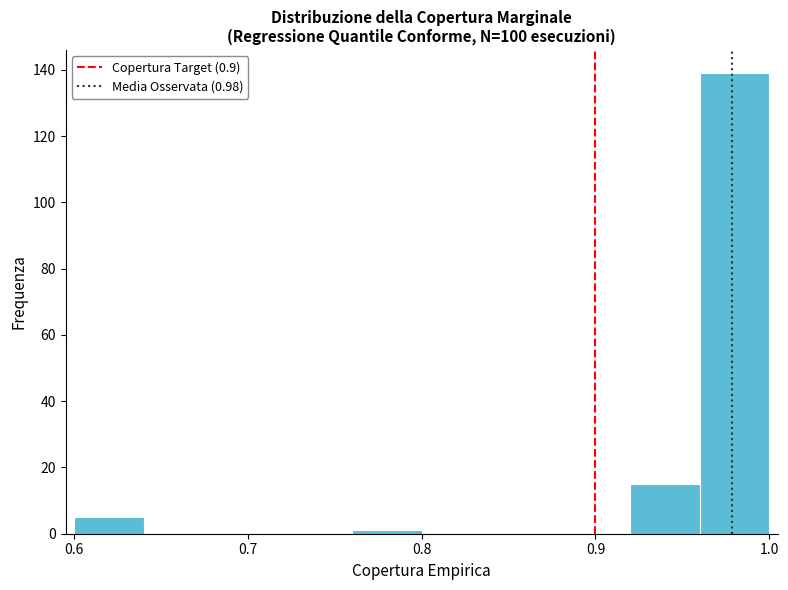

Over which range of the x-axis is the bar tallest?

0.96 to 1.00